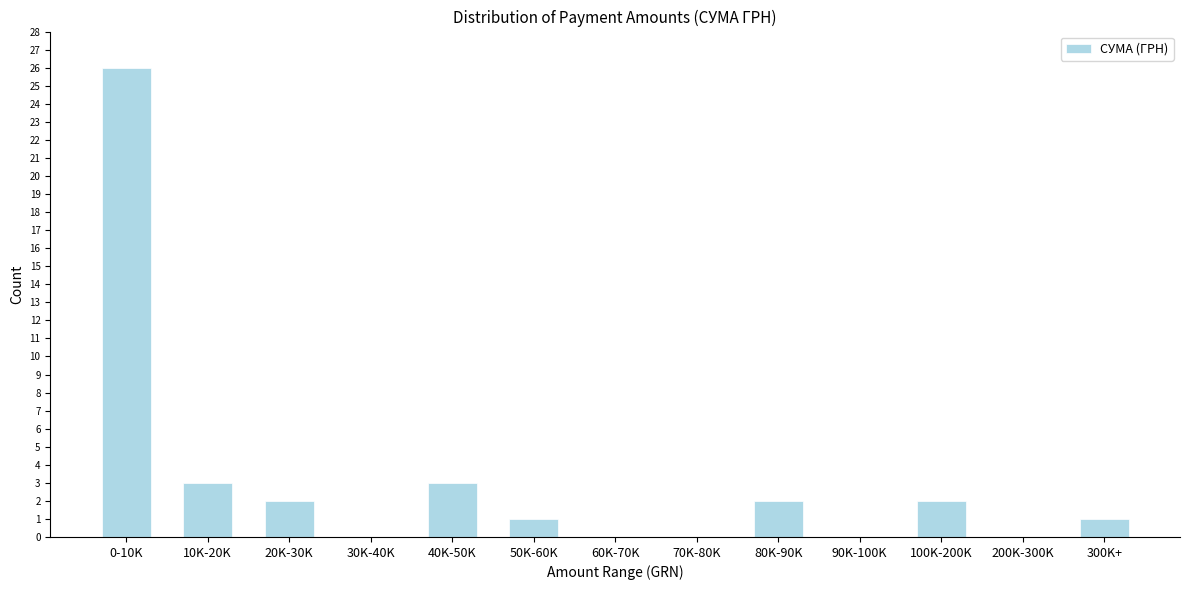

Reading left to right, list all the values displayed in this chart.

0-10K=26	10K-20K=3	20K-30K=2	30K-40K=0	40K-50K=3	50K-60K=1	60K-70K=0	70K-80K=0	80K-90K=2	90K-100K=0	100K-200K=2	200K-300K=0	300K+=1